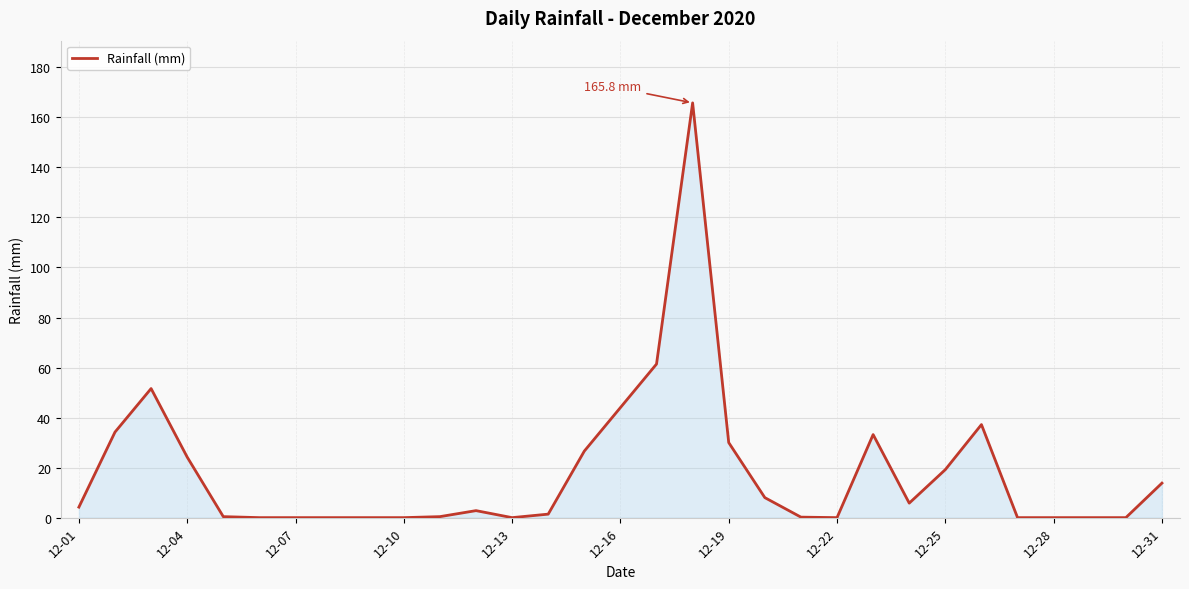

What is the greatest value displayed?

165.8